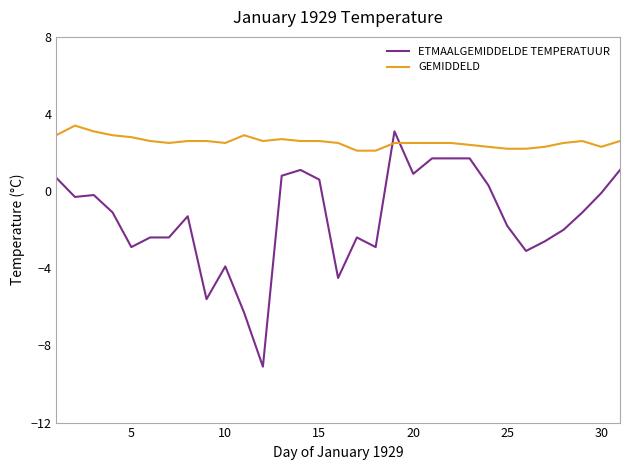

Rank the series by their average value, from highest to lowest.

GEMIDDELD, ETMAALGEMIDDELDE TEMPERATUUR